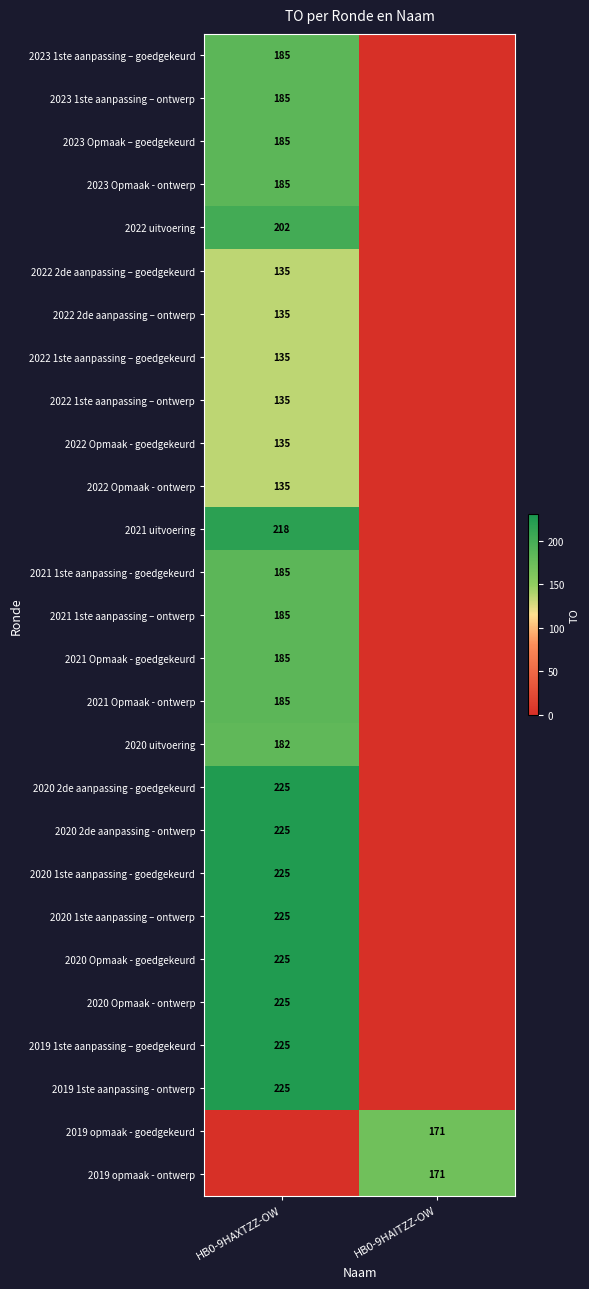

What is the total value across all series at HB0-9HAITZZ-OW?

342